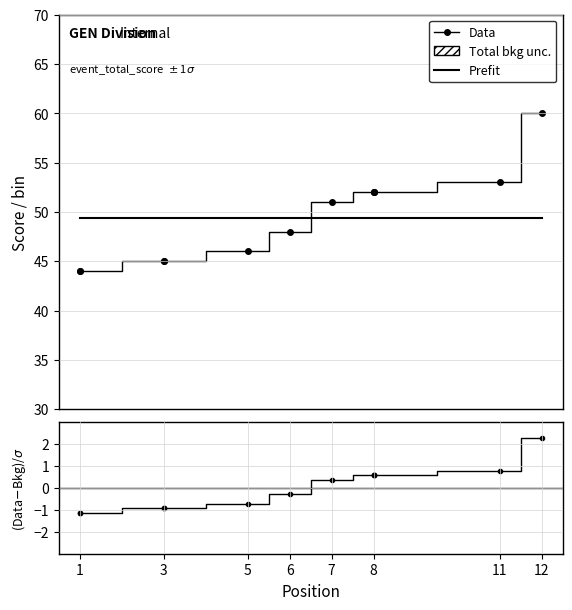

List the series in order of their peak value, lowest first.

(Data-Bkg)/σ, Prefit, Data